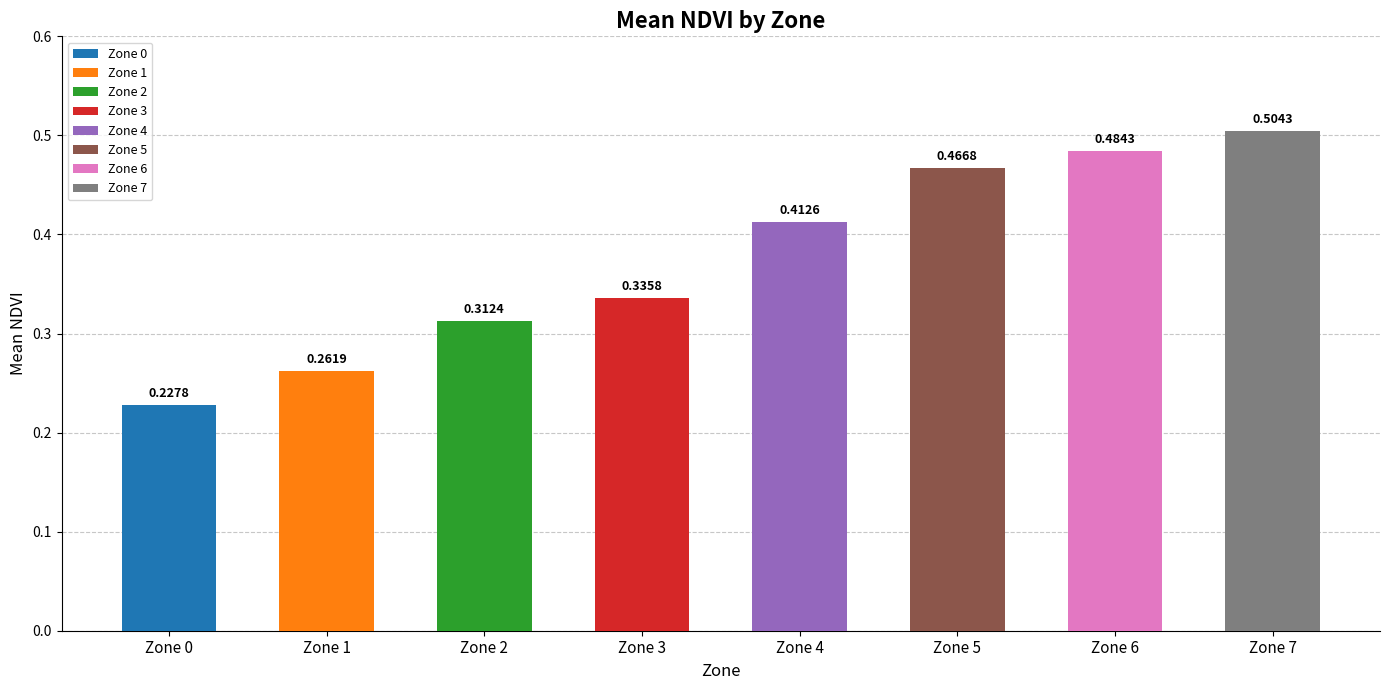

List the labels in order of value, smallest first.

Zone 0, Zone 1, Zone 2, Zone 3, Zone 4, Zone 5, Zone 6, Zone 7